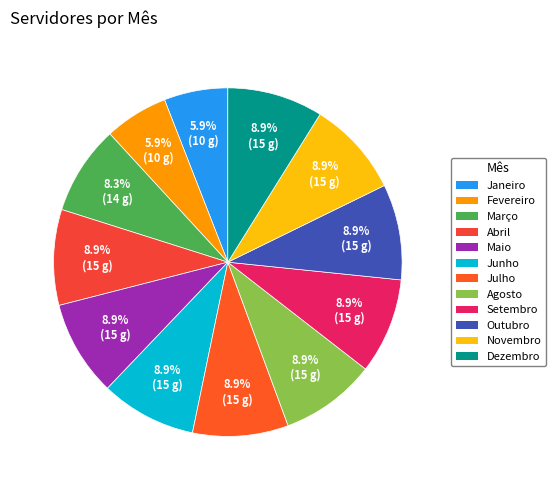

How many segments does this pie chart have?

12